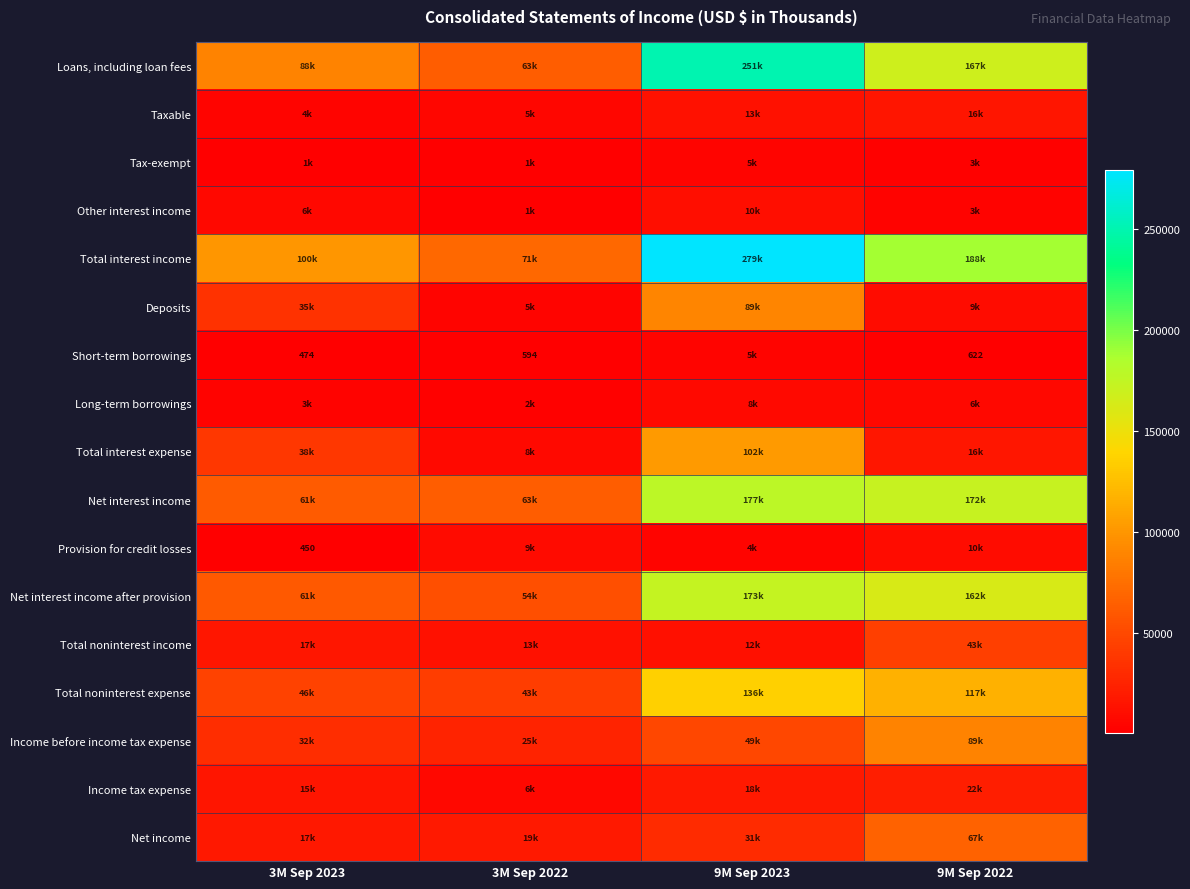

True or false: Deposits has a value of 158870 at 9M Sep 2023.

False